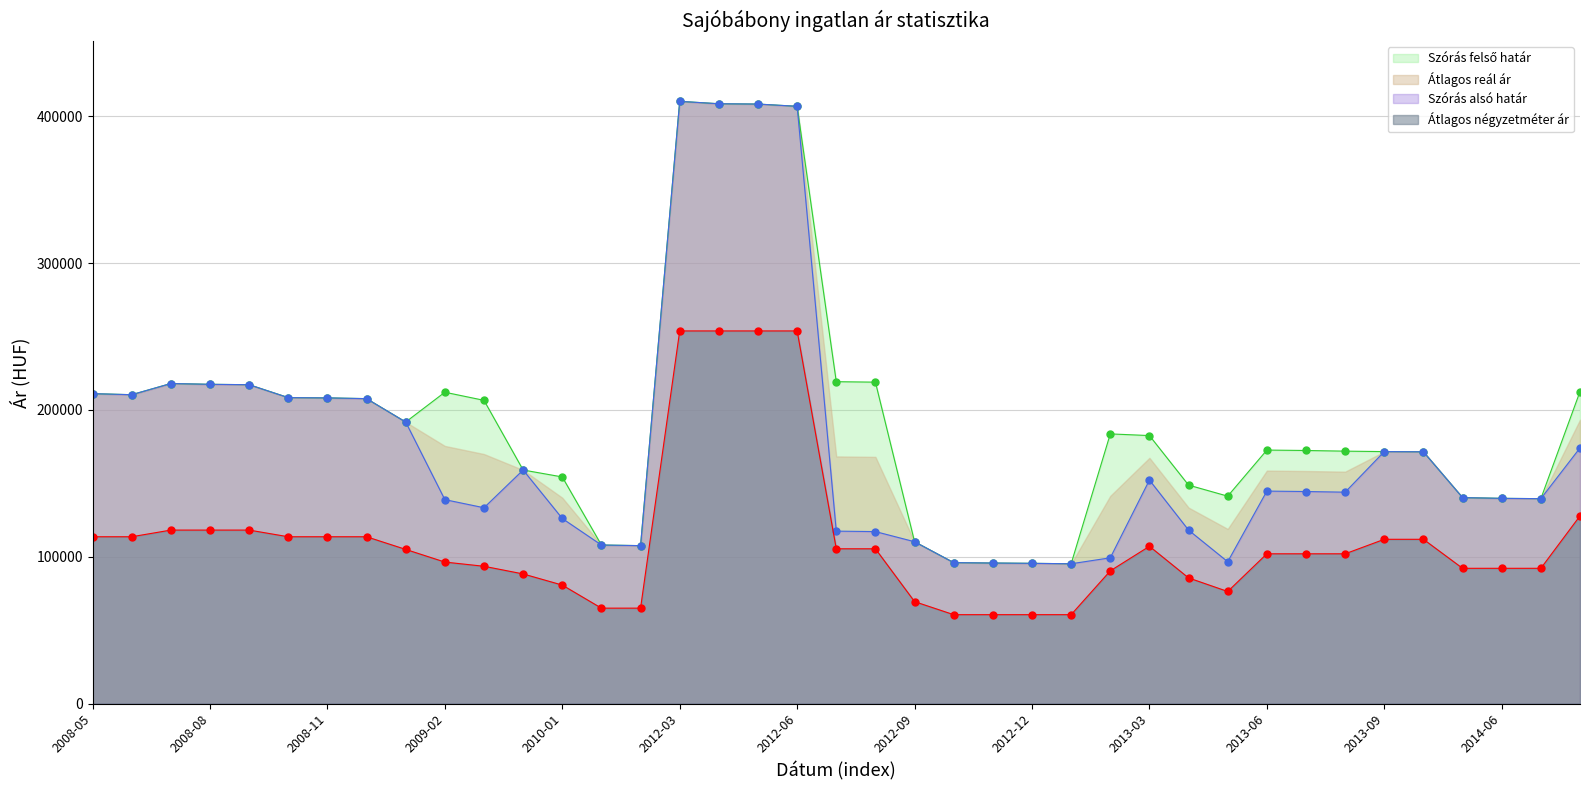

The value of Átlagos reál ár at 2010-01 is 80719. True or false?

True